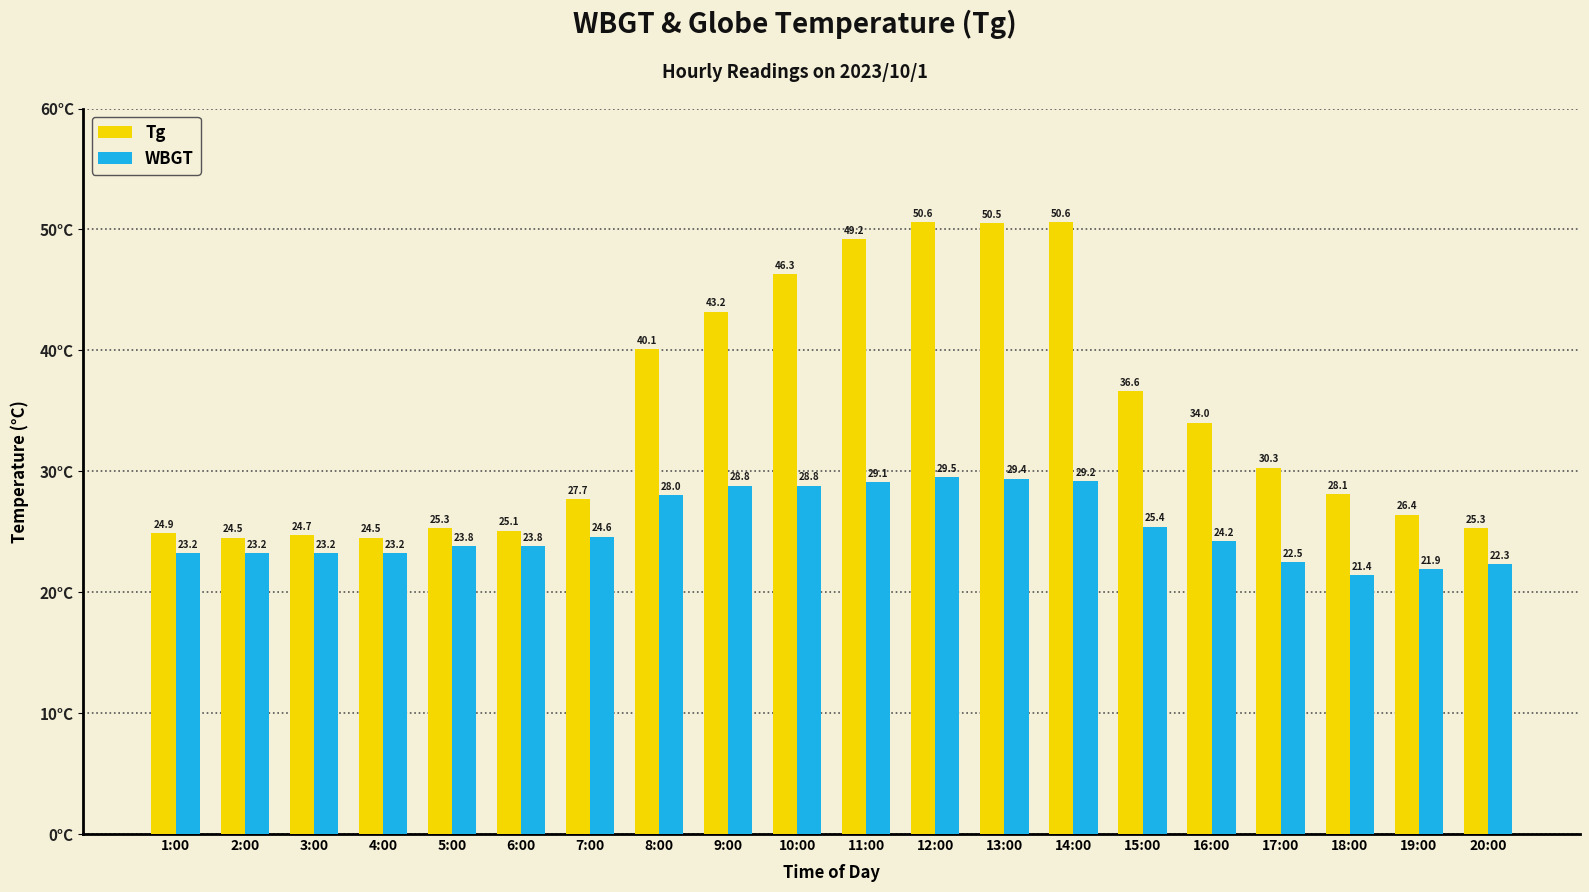

Reading left to right, what are all the values shown in this chart?

Tg: 1:00=24.9	2:00=24.5	3:00=24.7	4:00=24.5	5:00=25.3	6:00=25.1	7:00=27.7	8:00=40.1	9:00=43.2	10:00=46.3	11:00=49.2	12:00=50.6	13:00=50.5	14:00=50.6	15:00=36.6	16:00=34.0	17:00=30.3	18:00=28.1	19:00=26.4	20:00=25.3
WBGT: 1:00=23.2	2:00=23.2	3:00=23.2	4:00=23.2	5:00=23.8	6:00=23.8	7:00=24.6	8:00=28.0	9:00=28.8	10:00=28.8	11:00=29.1	12:00=29.5	13:00=29.4	14:00=29.2	15:00=25.4	16:00=24.2	17:00=22.5	18:00=21.4	19:00=21.9	20:00=22.3